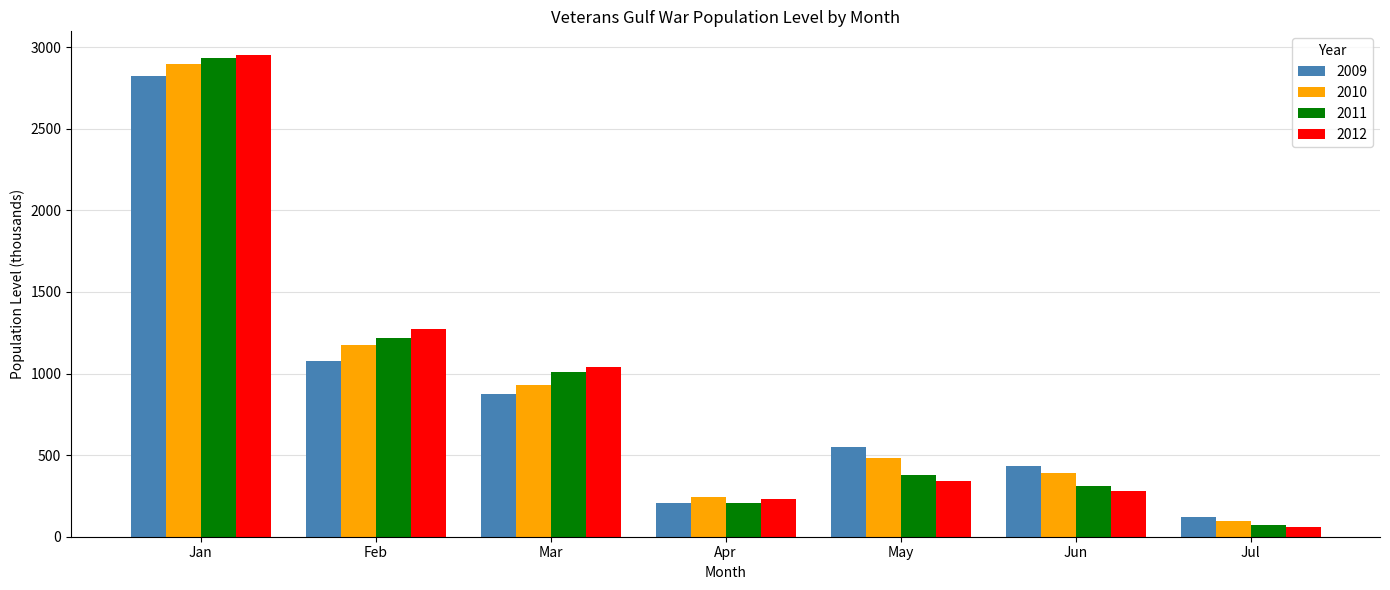

What is the average value of the 2011 series?

876